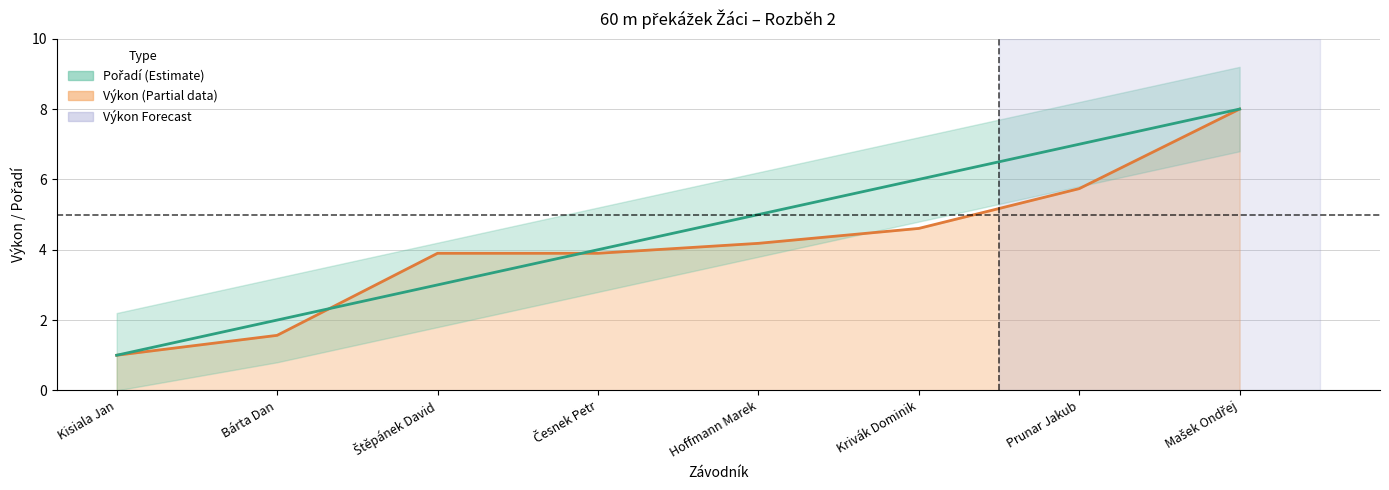

Rank the series at Štěpánek David from lowest to highest value.

Pořadí line, Výkon line